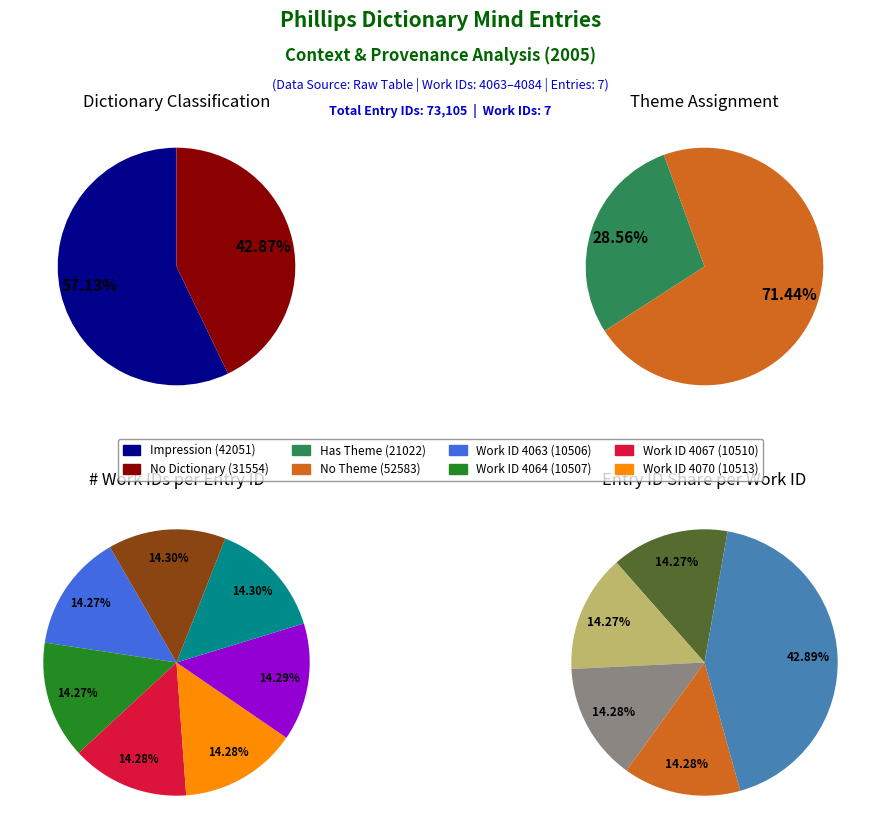

What percentage do 4063 and 4084 together represent?

28.6%